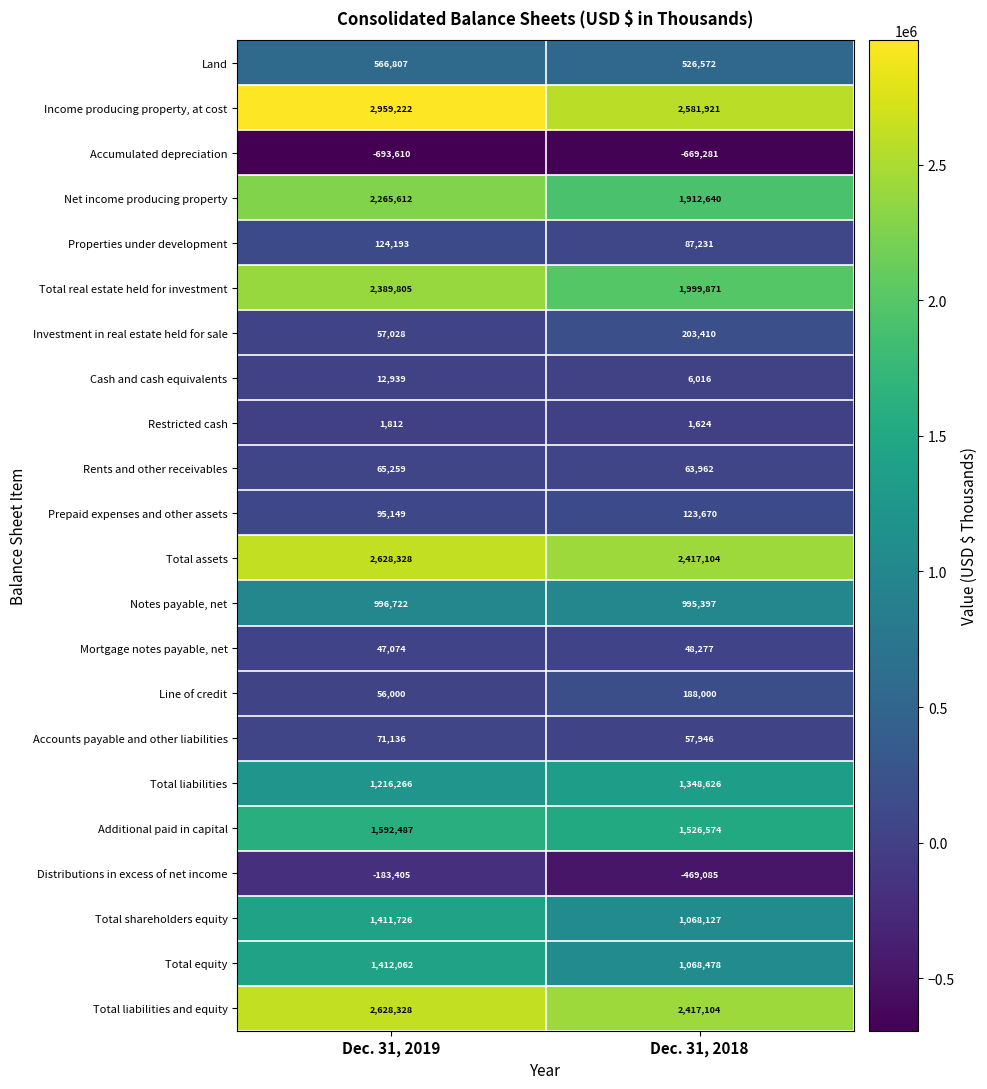

How many distinct data groups are displayed?

22